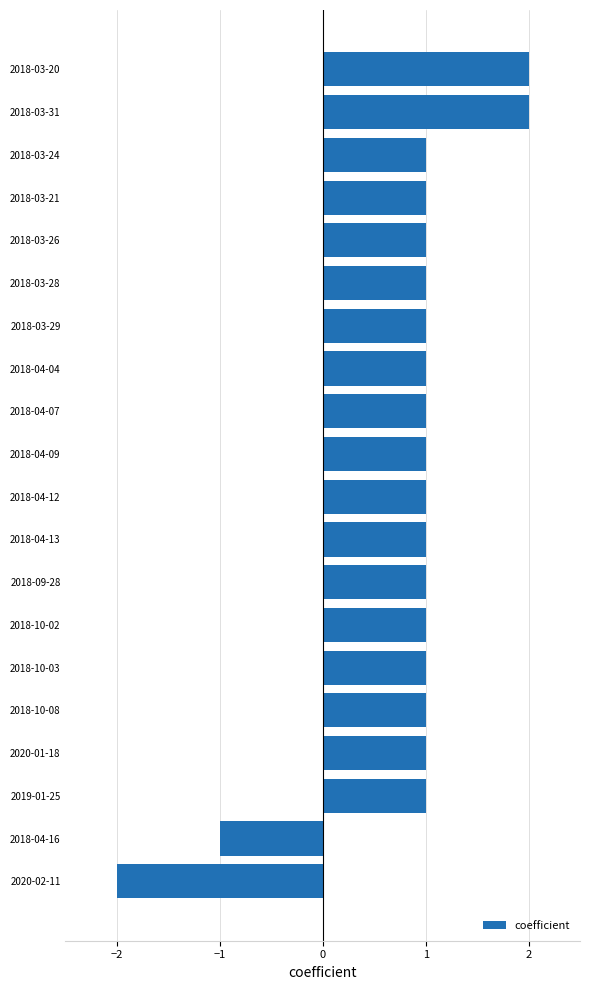

Are the bars grouped side by side (vs. stacked)?

No